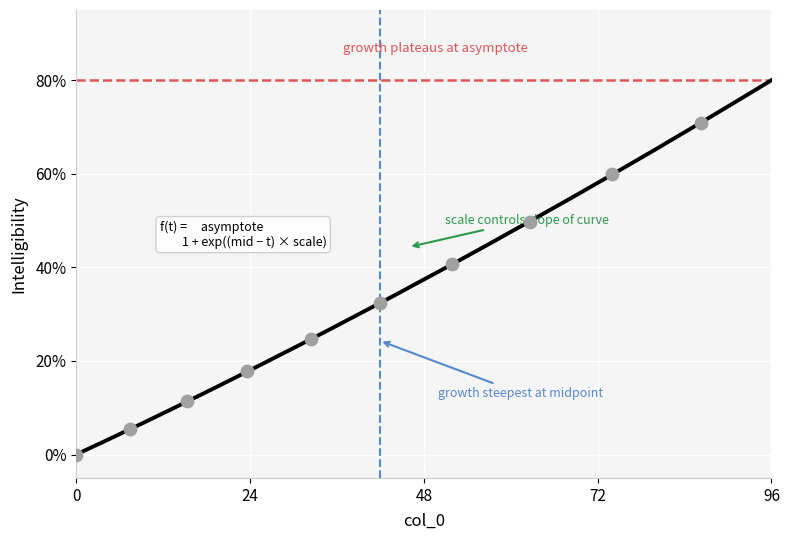

What is the difference between the maximum and minimum values?

80.0